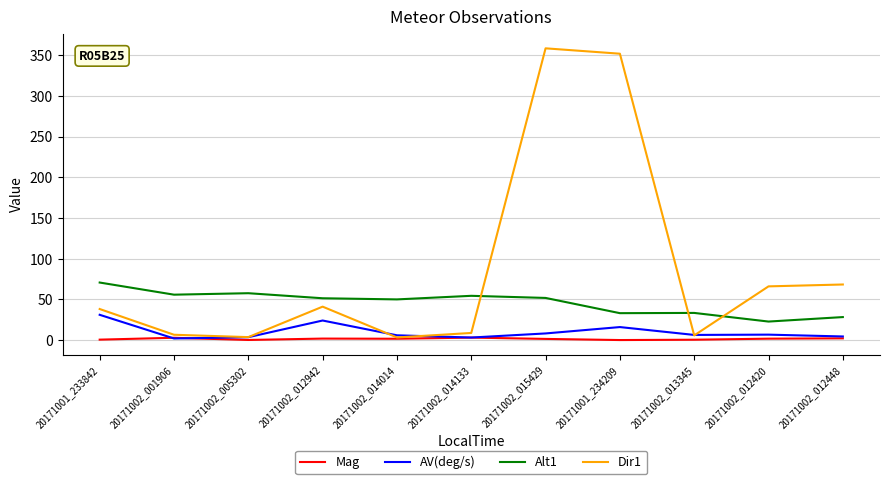

What is the average value of the Dir1 series?

86.6